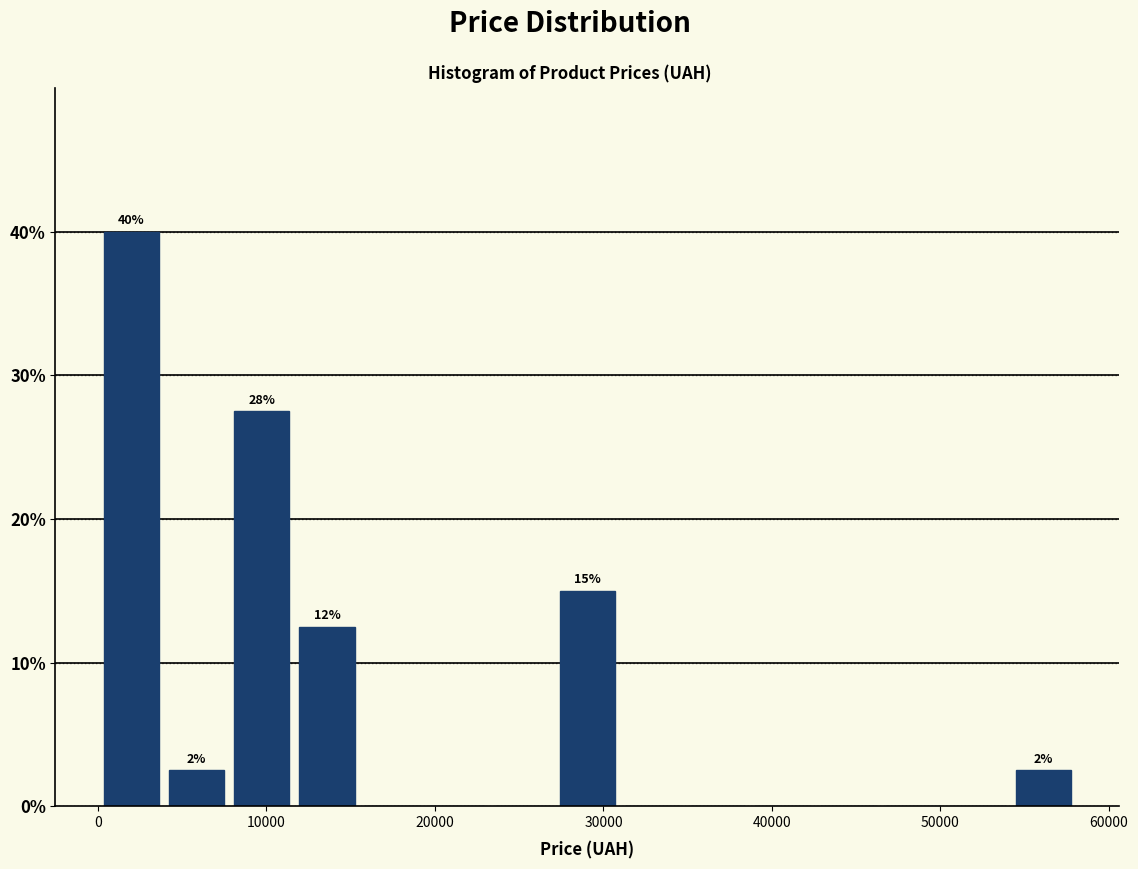

Read against the x-axis, roughly where is the centre of the tallest bar?

2000